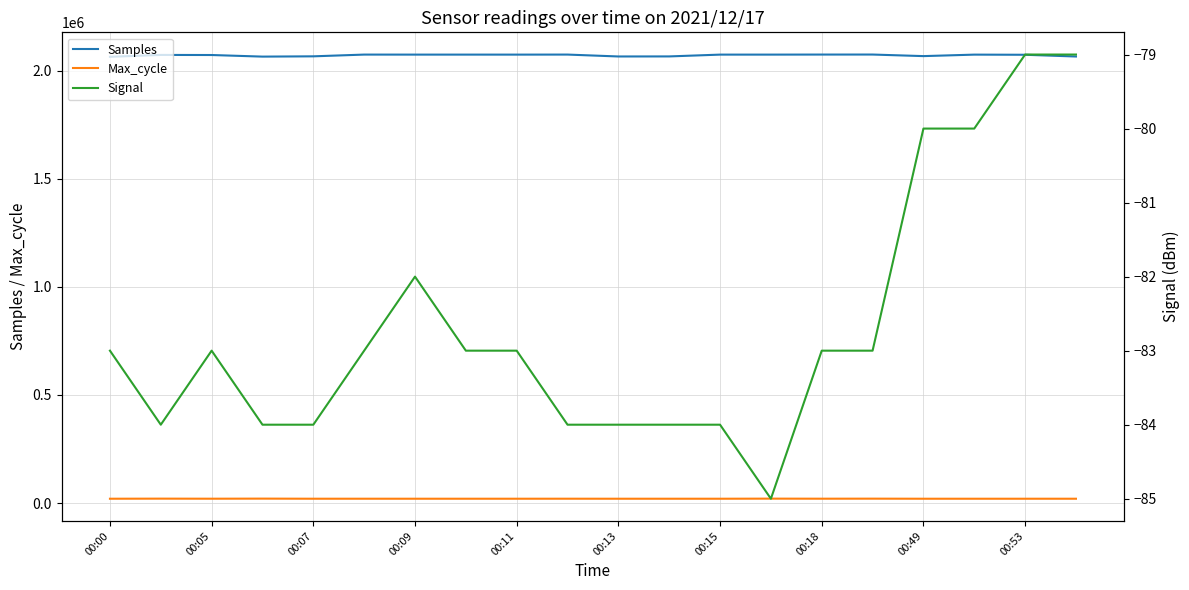

How many distinct data groups are displayed?

3